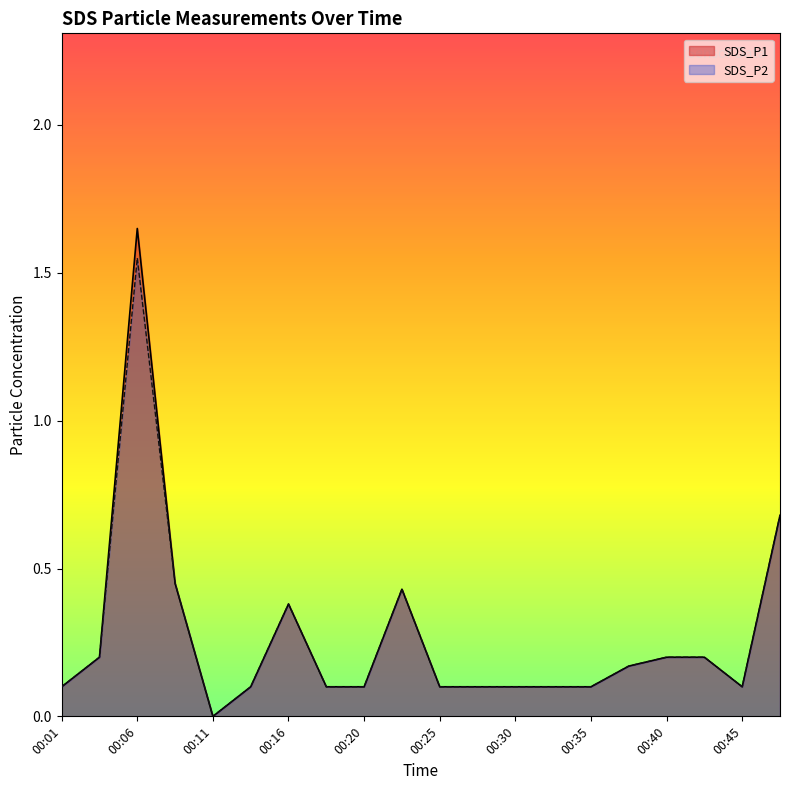

The SDS_P1 series shows 0.0 at 00:33. True or false?

False